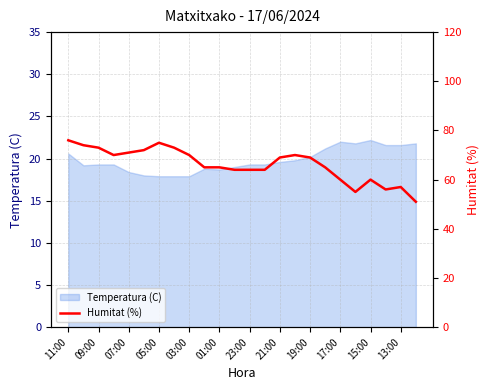

Reading left to right, what are all the values shown in this chart?

76	74	73	70	71	72	75	73	70	65	65	64	64	64	69	70	69	65	60	55	60	56	57	51